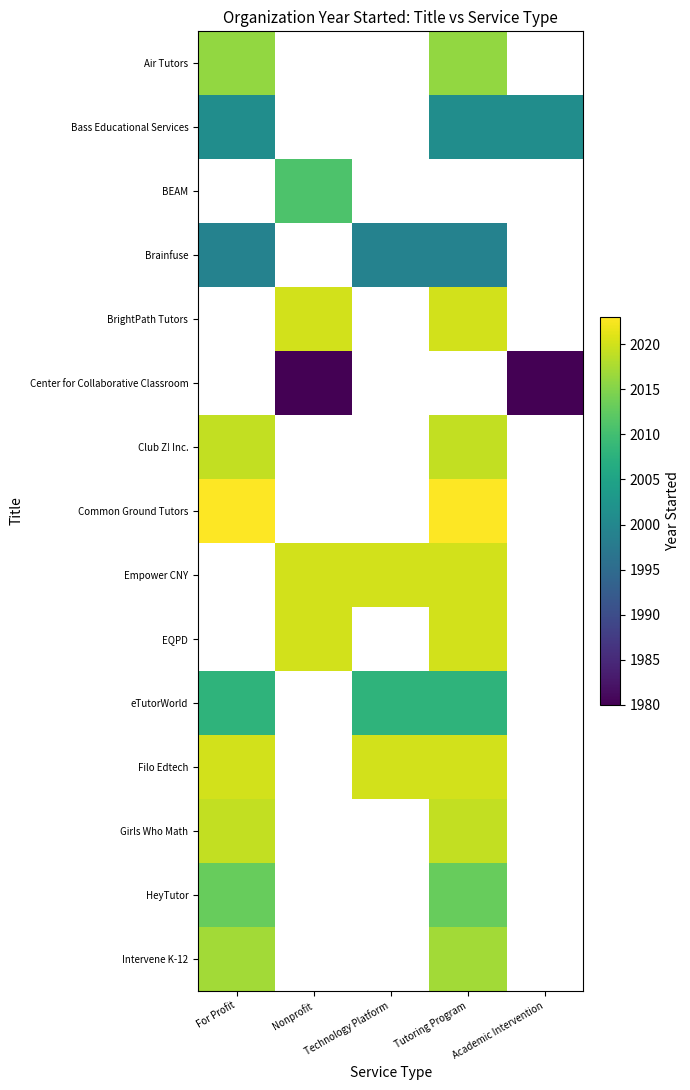

Rank the categories by Bass Educational Services value from lowest to highest.

For Profit, Nonprofit, Technology Platform, Tutoring Program, Academic Intervention